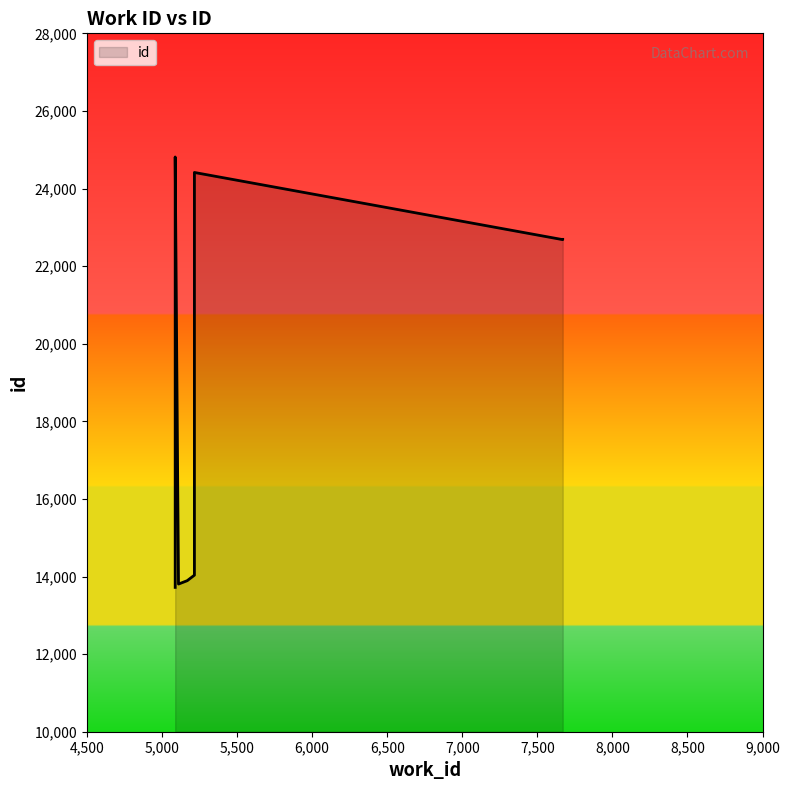

What position from the left is 8,000?

8